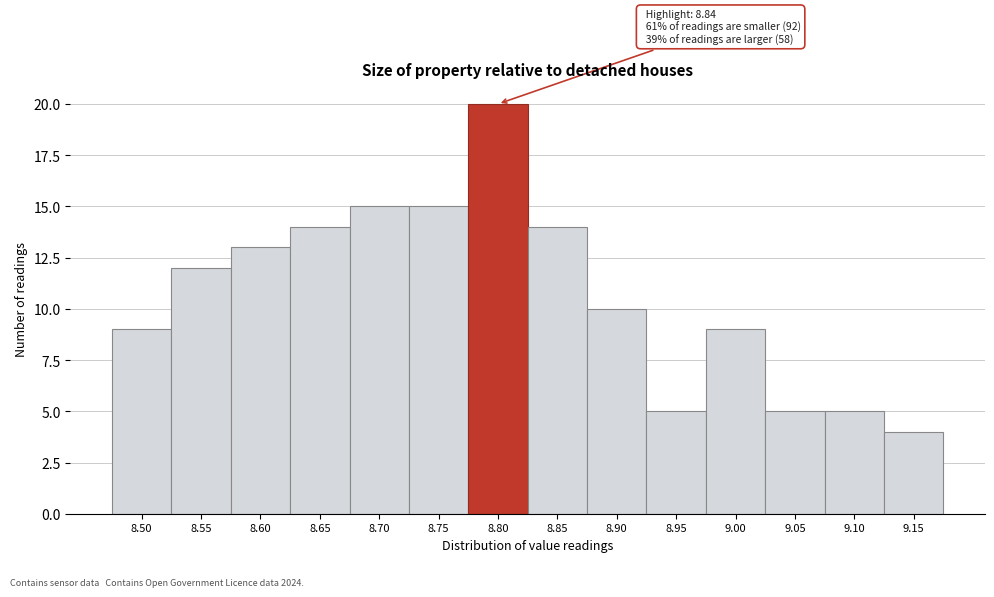

Reading right to left, list all the values displayed in this chart.

9.15=4	9.10=5	9.05=5	9.00=9	8.95=5	8.90=10	8.85=14	8.80=20	8.75=15	8.70=15	8.65=14	8.60=13	8.55=12	8.50=9